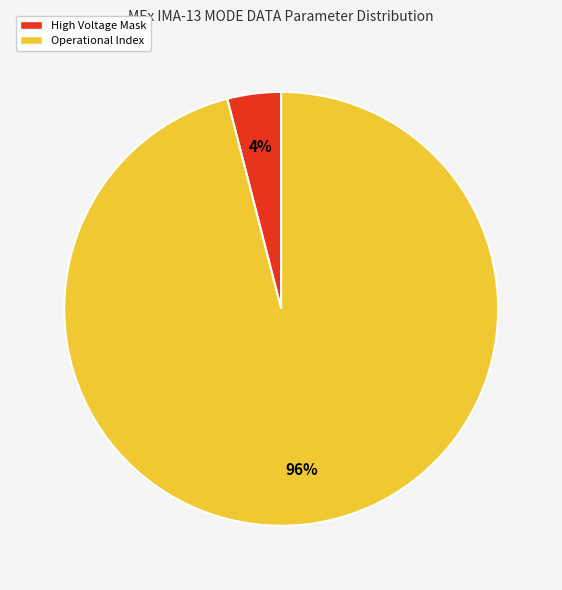

Is there a majority slice in this chart?

Yes